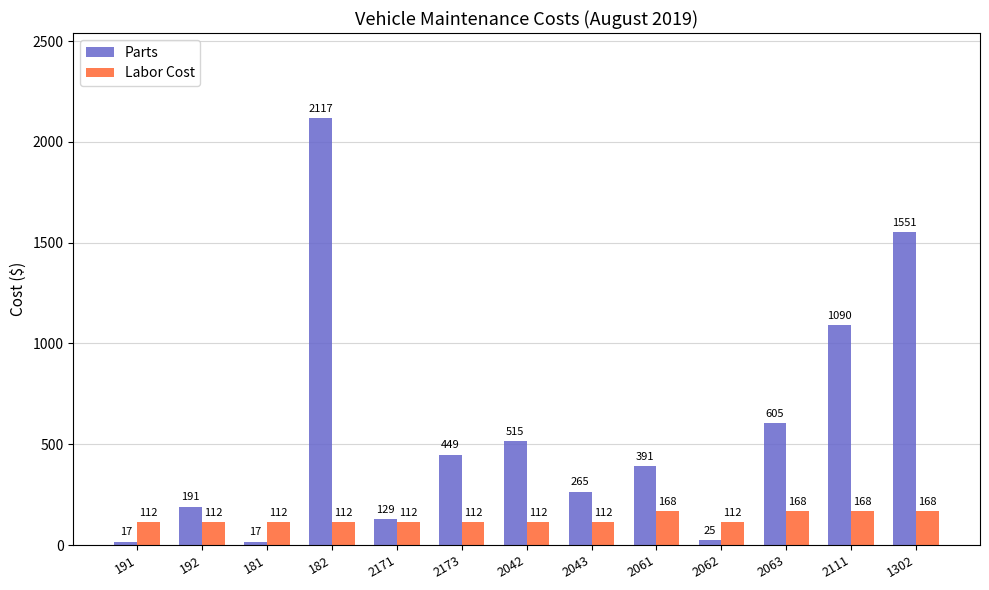

The Parts series shows 1272 at 182. True or false?

False